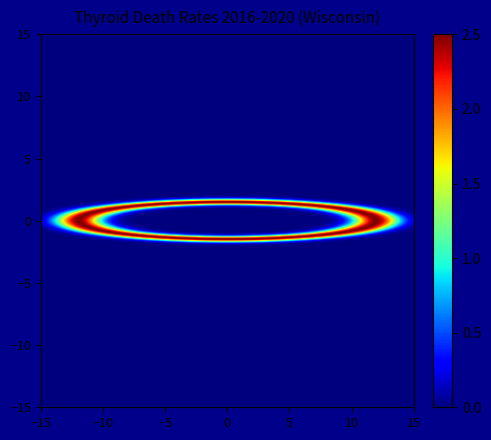

The Racine County series shows 0.2 at 1. True or false?

False